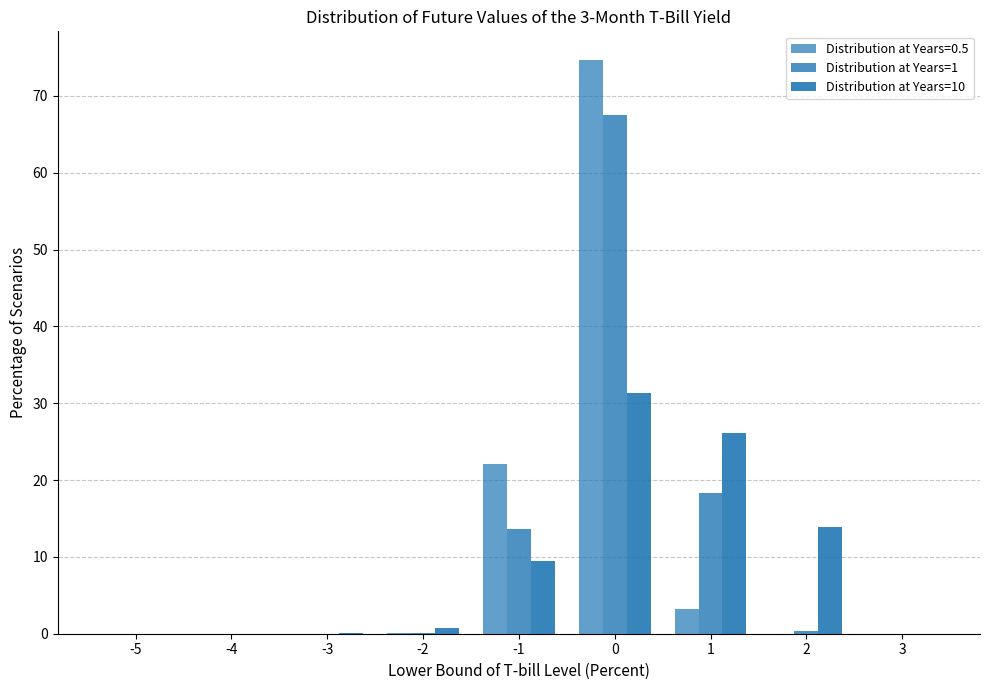

Count the number of data series in this chart.

3